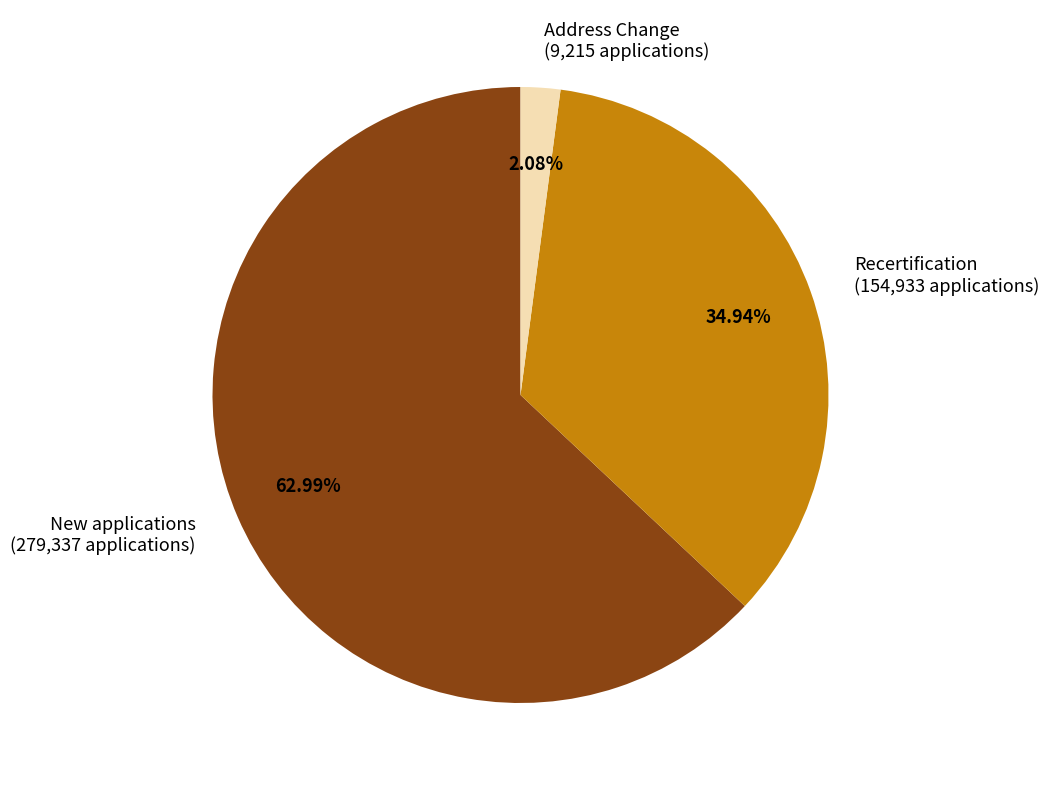

Which has a higher value, Address Change (9,215 applications) or New applications (279,337 applications)?

New applications (279,337 applications)